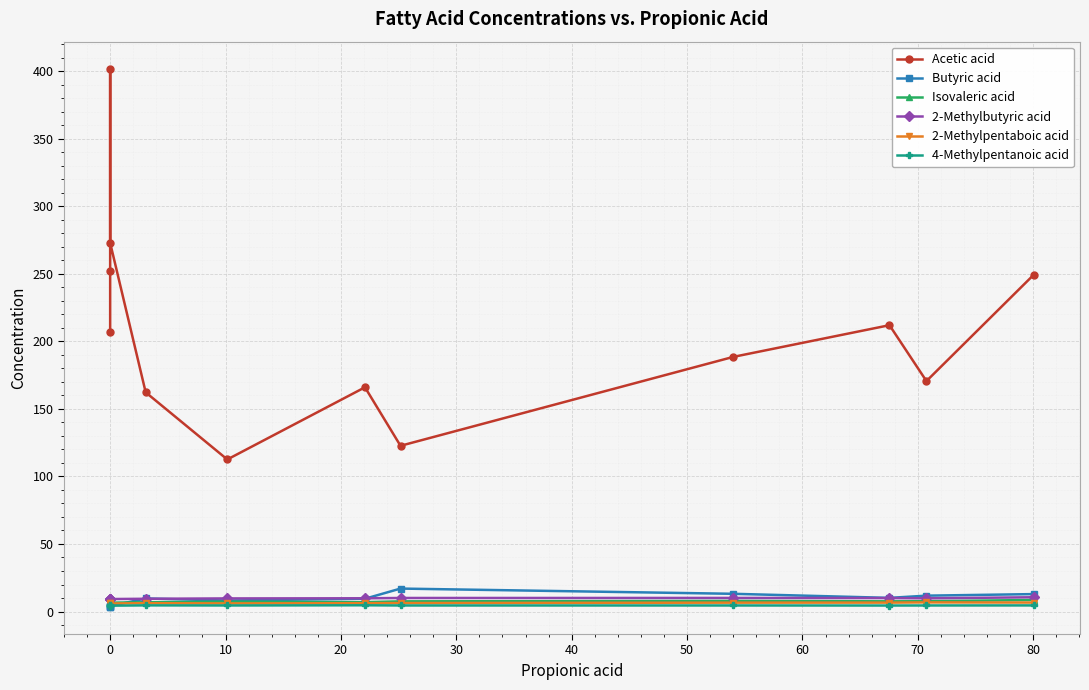

True or false: Butyric acid has a value of 5.6 at 0.

False